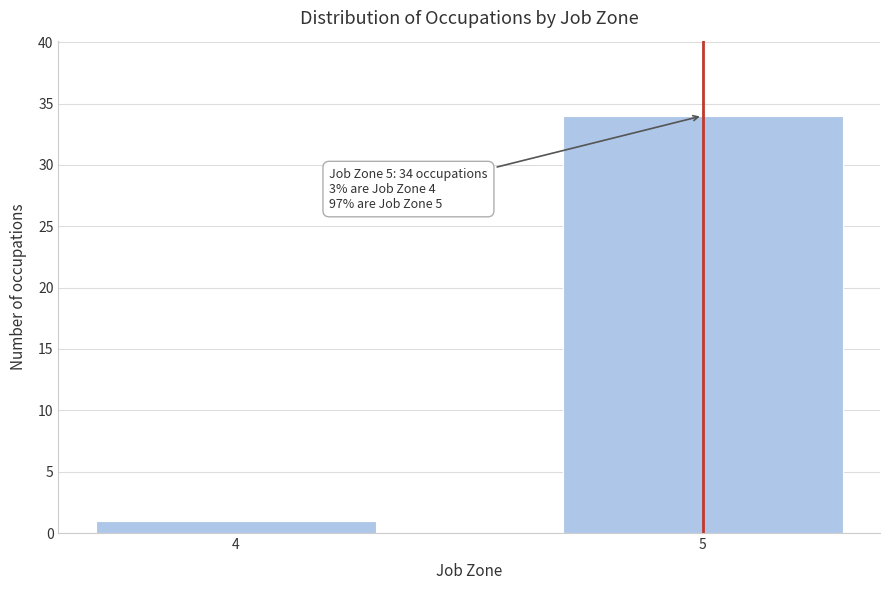

Reading left to right, list all the values displayed in this chart.

4=1	5=34